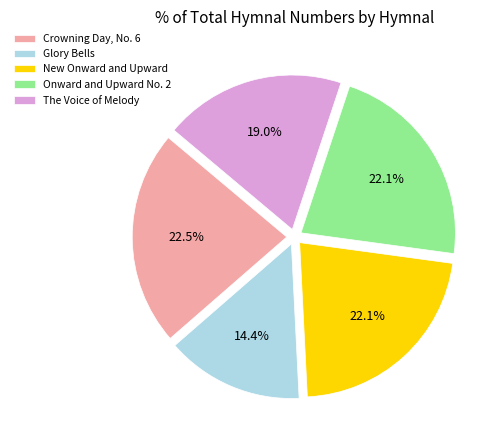

Count the number of slices in the pie.

5